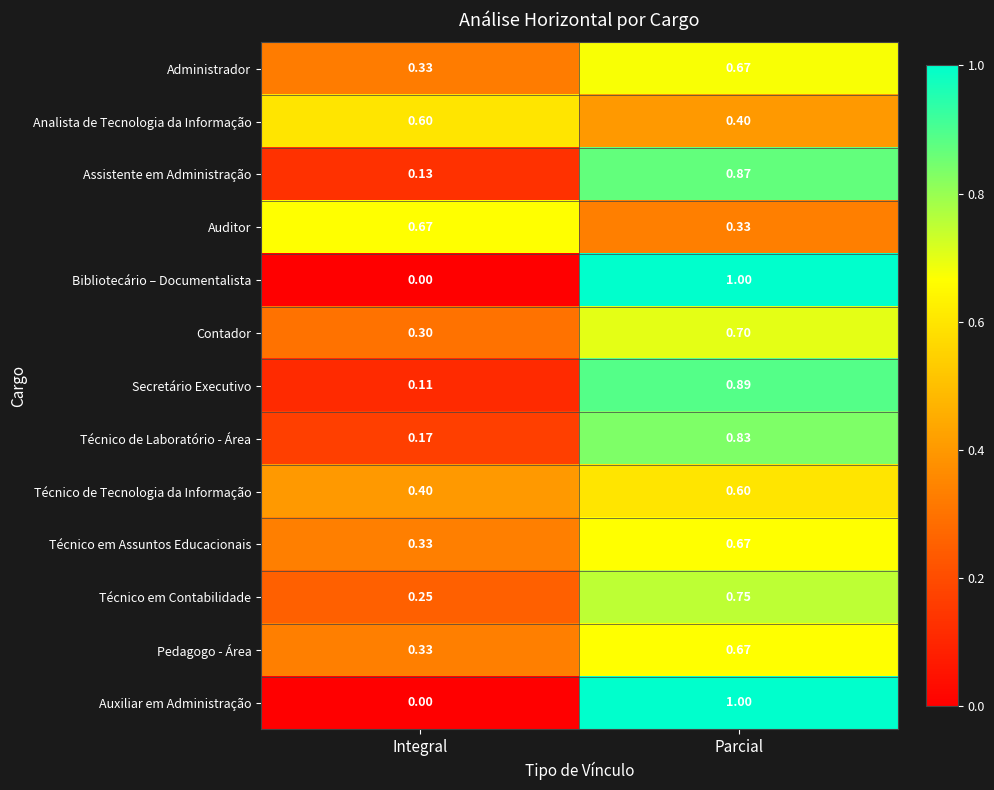

At which label is Assistente em Administração closest to 0?

Integral